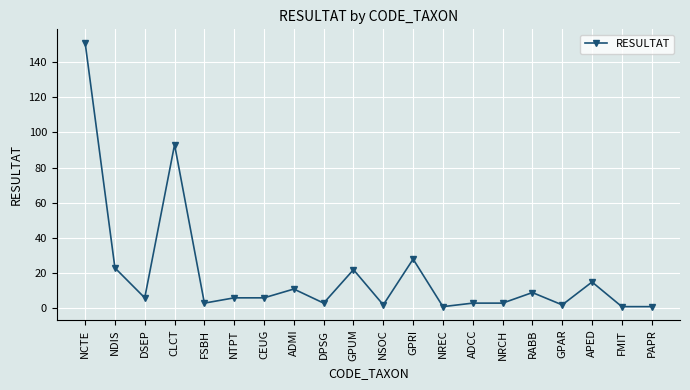

Reading right to left, what are all the values shown in this chart?

PAPR=1	FMIT=1	APED=15	GPAR=2	RABB=9	NRCH=3	ADCC=3	NREC=1	GPRI=28	NSOC=2	GPUM=22	DPSG=3	ADMI=11	CEUG=6	NTPT=6	FSBH=3	CLCT=93	DSEP=6	NDIS=23	NCTE=151